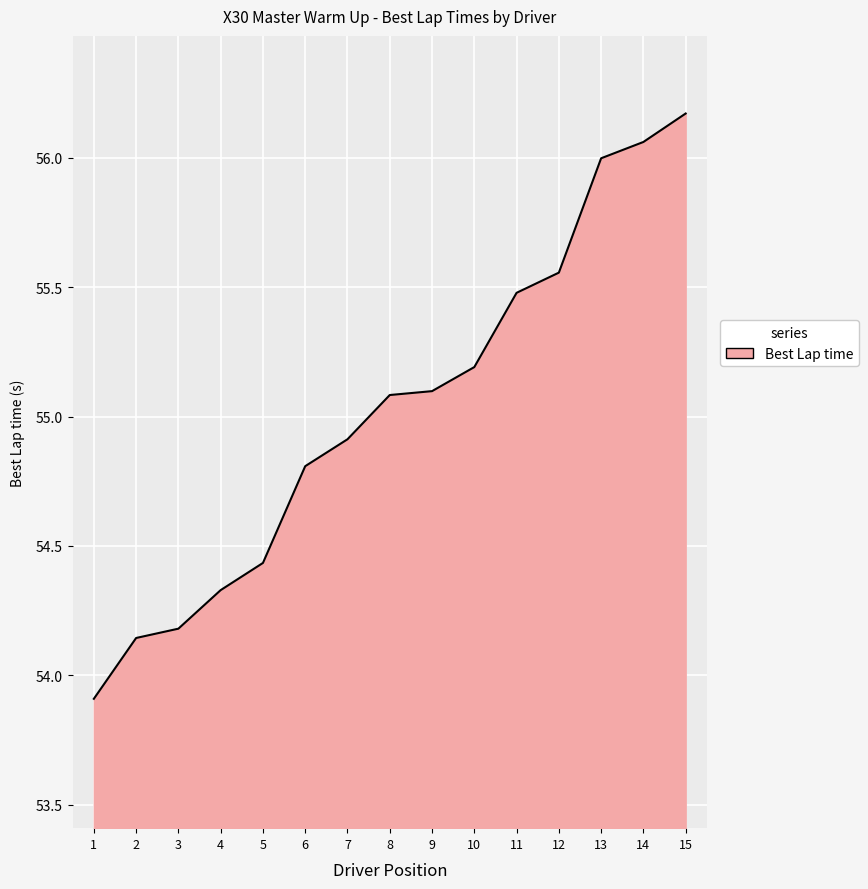

What is the difference between the second highest and minimum values?

2.2